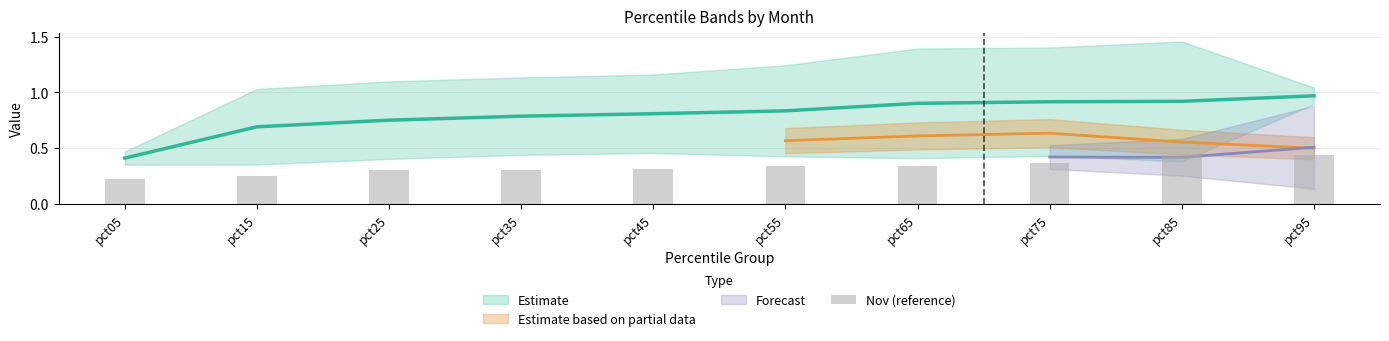

Where is the data nearest to the value 0?

pct05